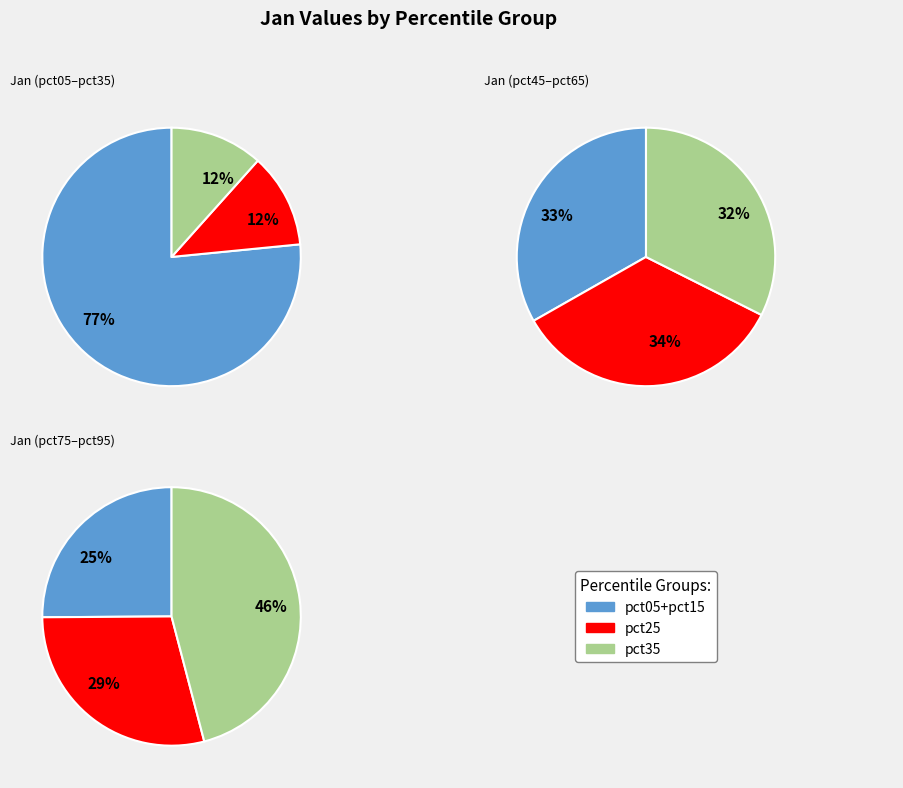

Between pct55 and pct25, which is larger?

pct25